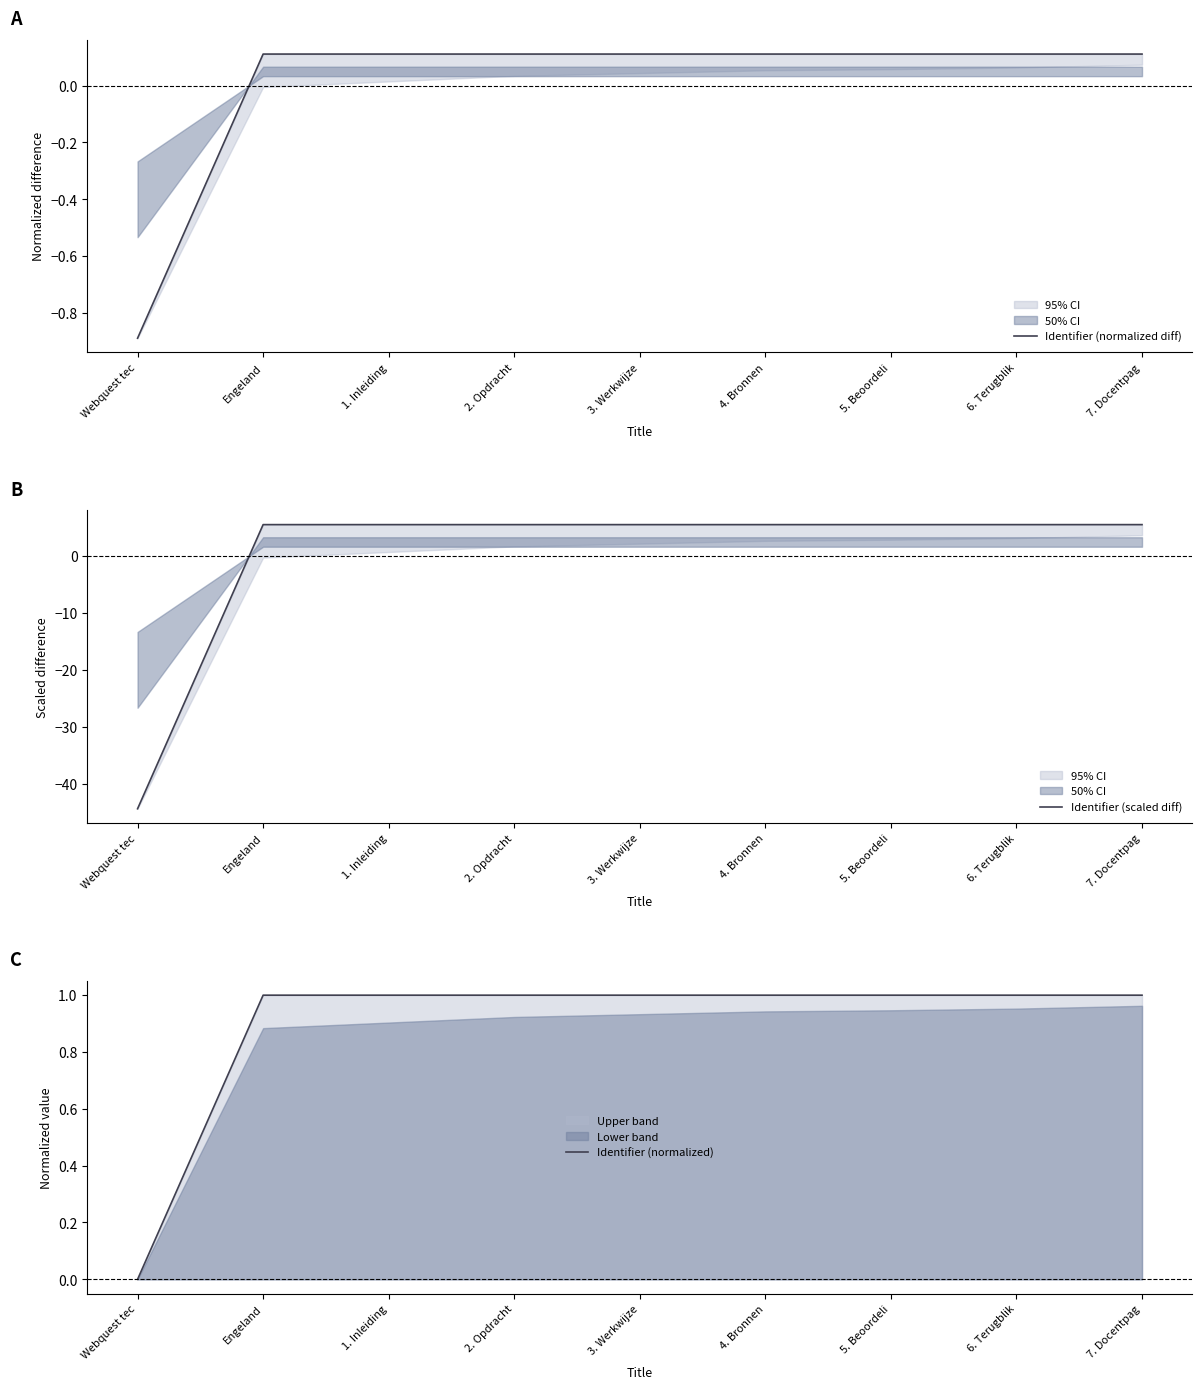

Which series has the largest range (max minus min)?

Identifier (scaled diff)